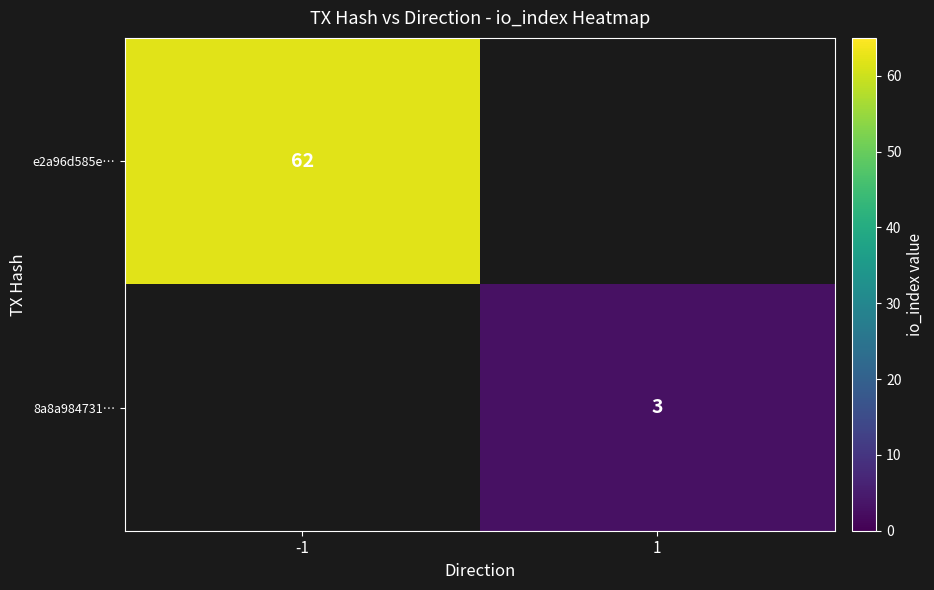

Is it true that 8a8a984731… equals 4 at 1?

False